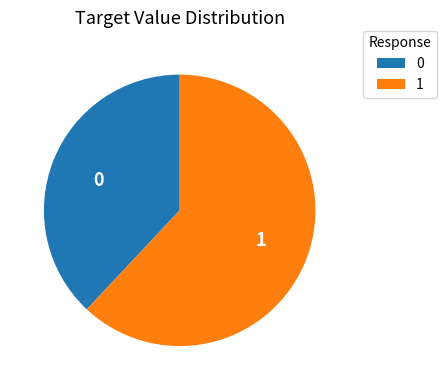

Is the sum of 0 and 1 greater than half?

Yes